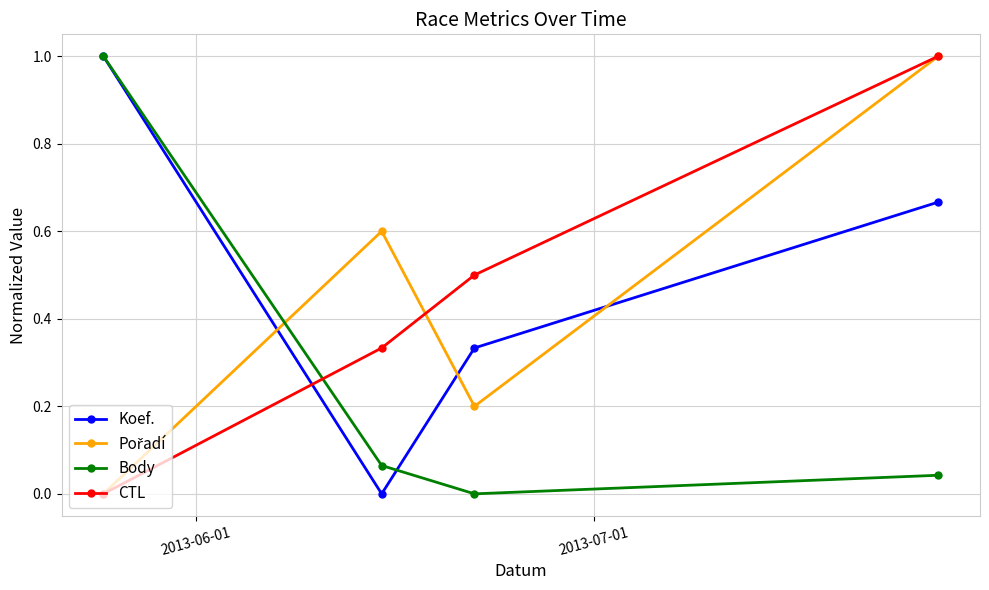

At how many categories does at least one series exceed 0?

4